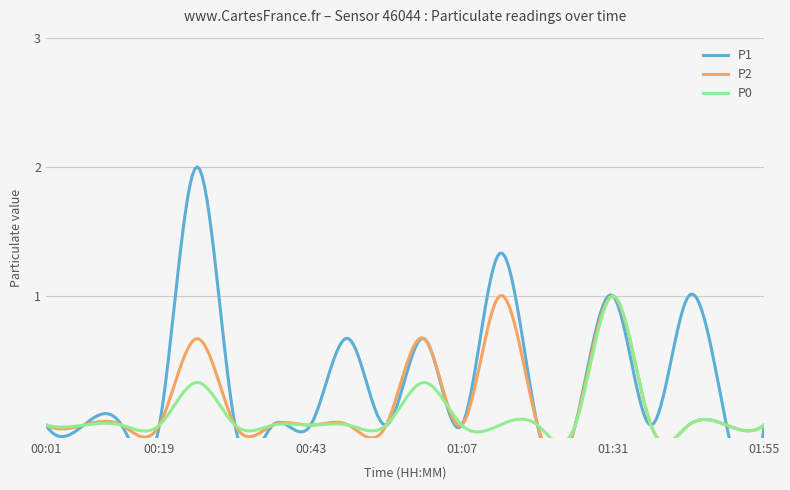

Which series has the largest range (max minus min)?

P1